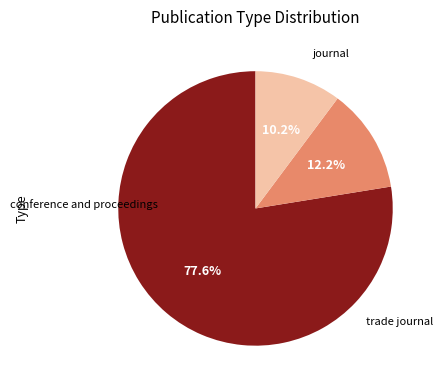

Does any single category account for the majority?

Yes